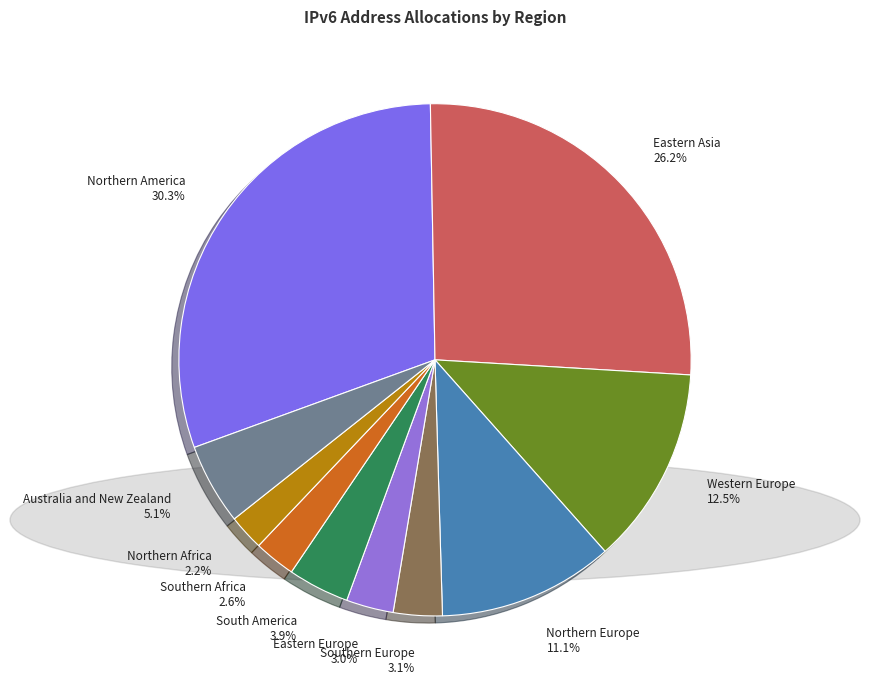

Is it true that Australia and New Zealand is 5% of the pie?

True